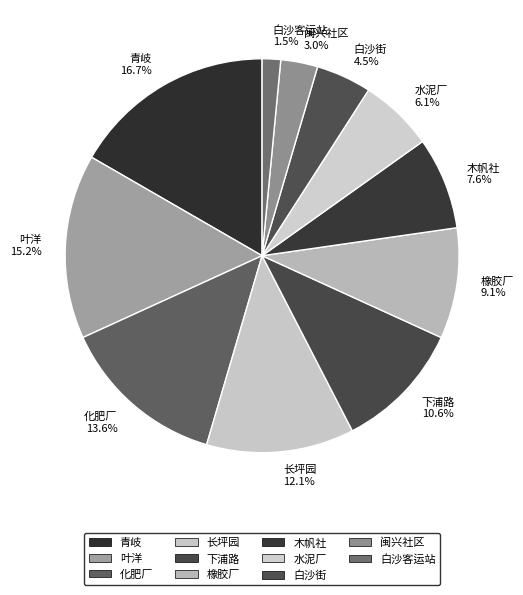

What percentage do 青岐 and 下浦路 together represent?

27.3%